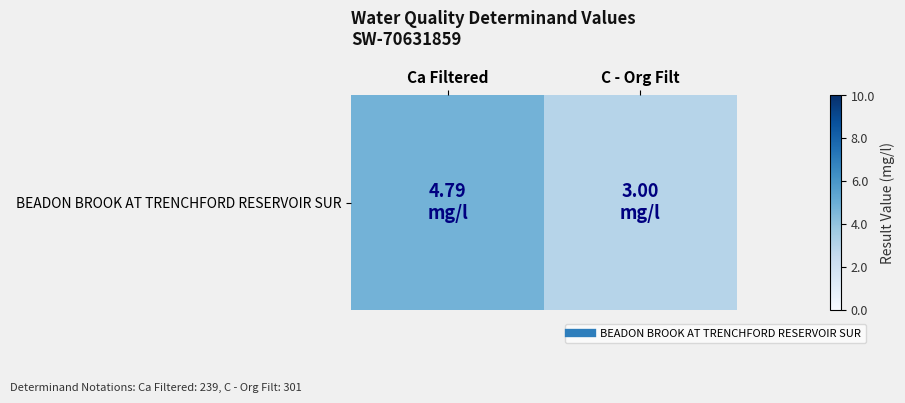

What is the greatest value displayed?

4.8